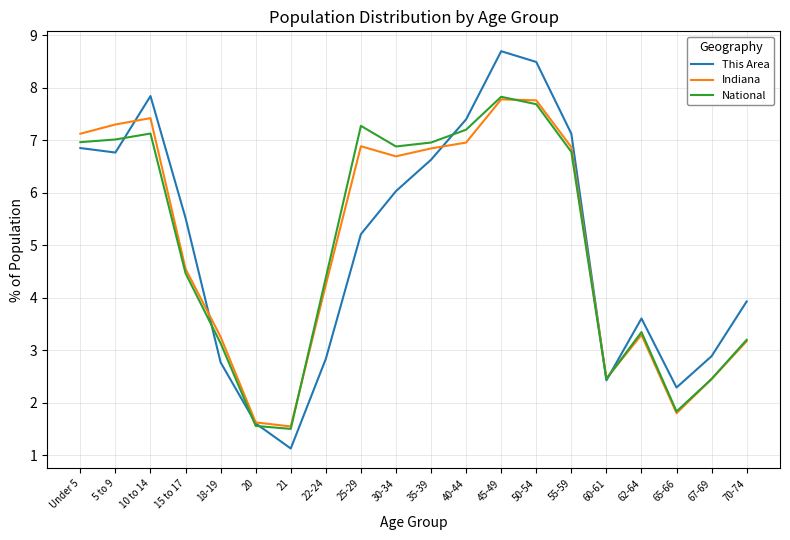

Which category has the highest value in the This Area series?

45-49